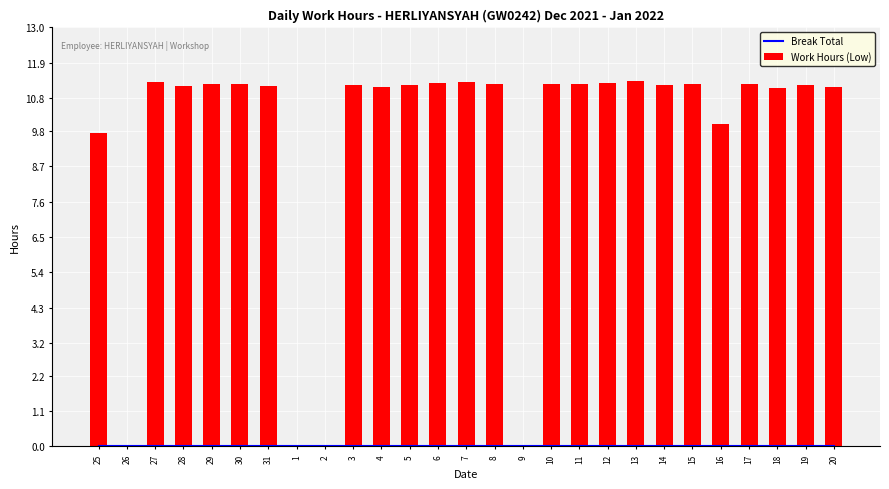

Where is Work Hours (Low) nearest to the value 5?

25